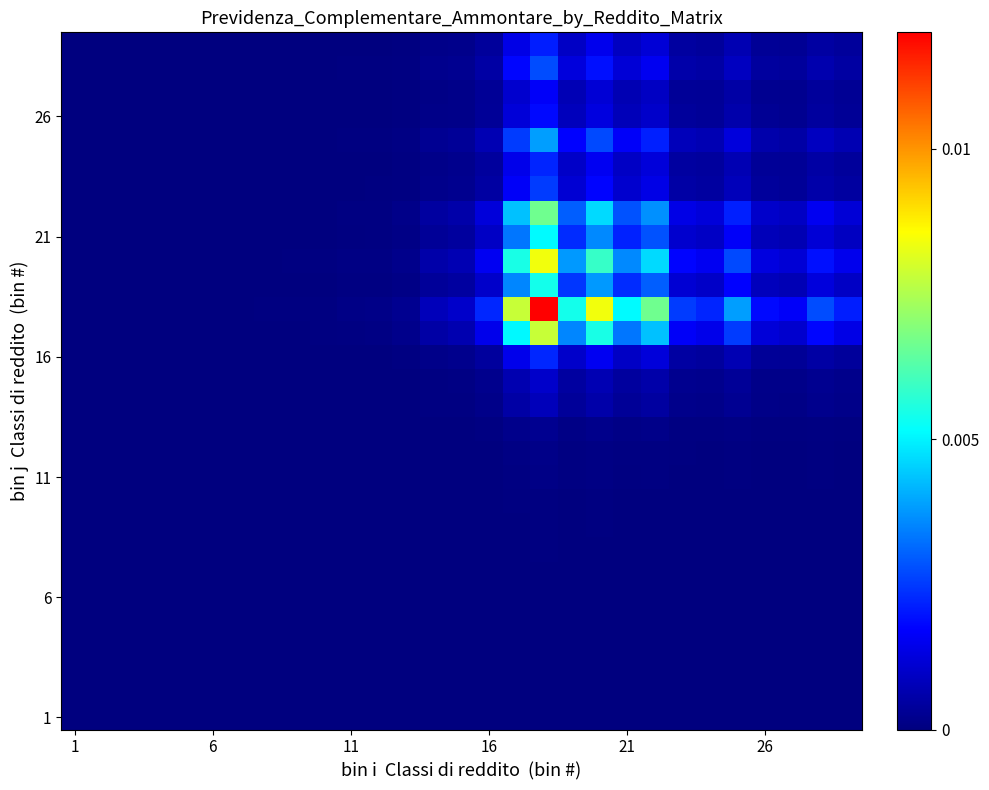

How many series are shown in this chart?

29